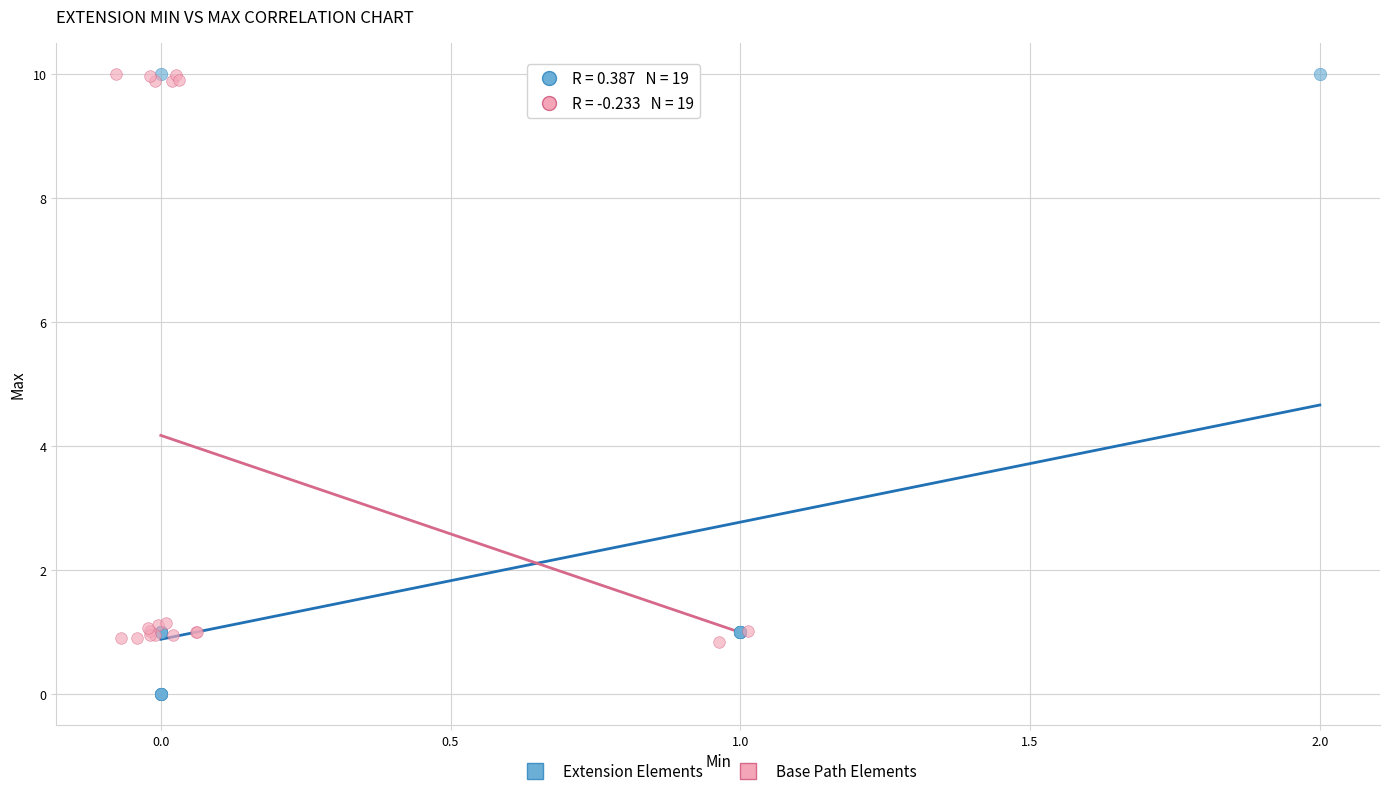

Which series has the largest Y range (max minus min)?

Extension Elements